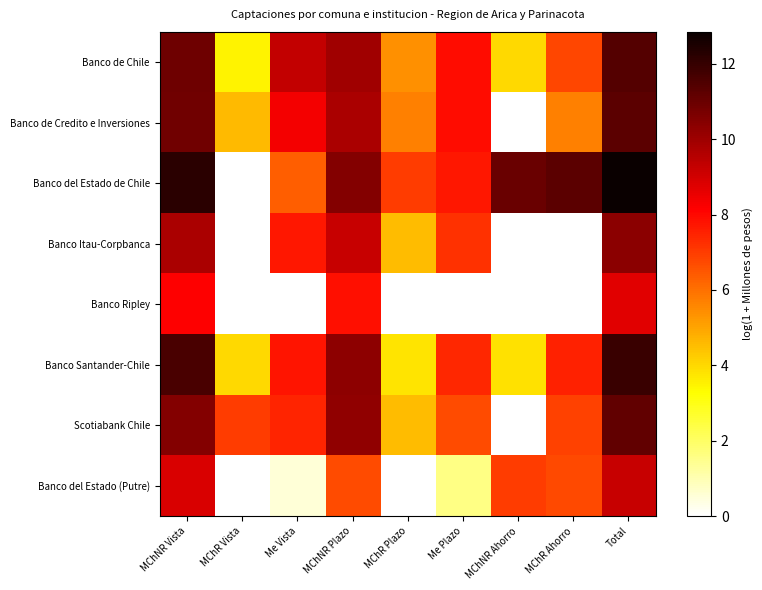

At which category does the chart reach its minimum across all series?

MChNR Ahorro